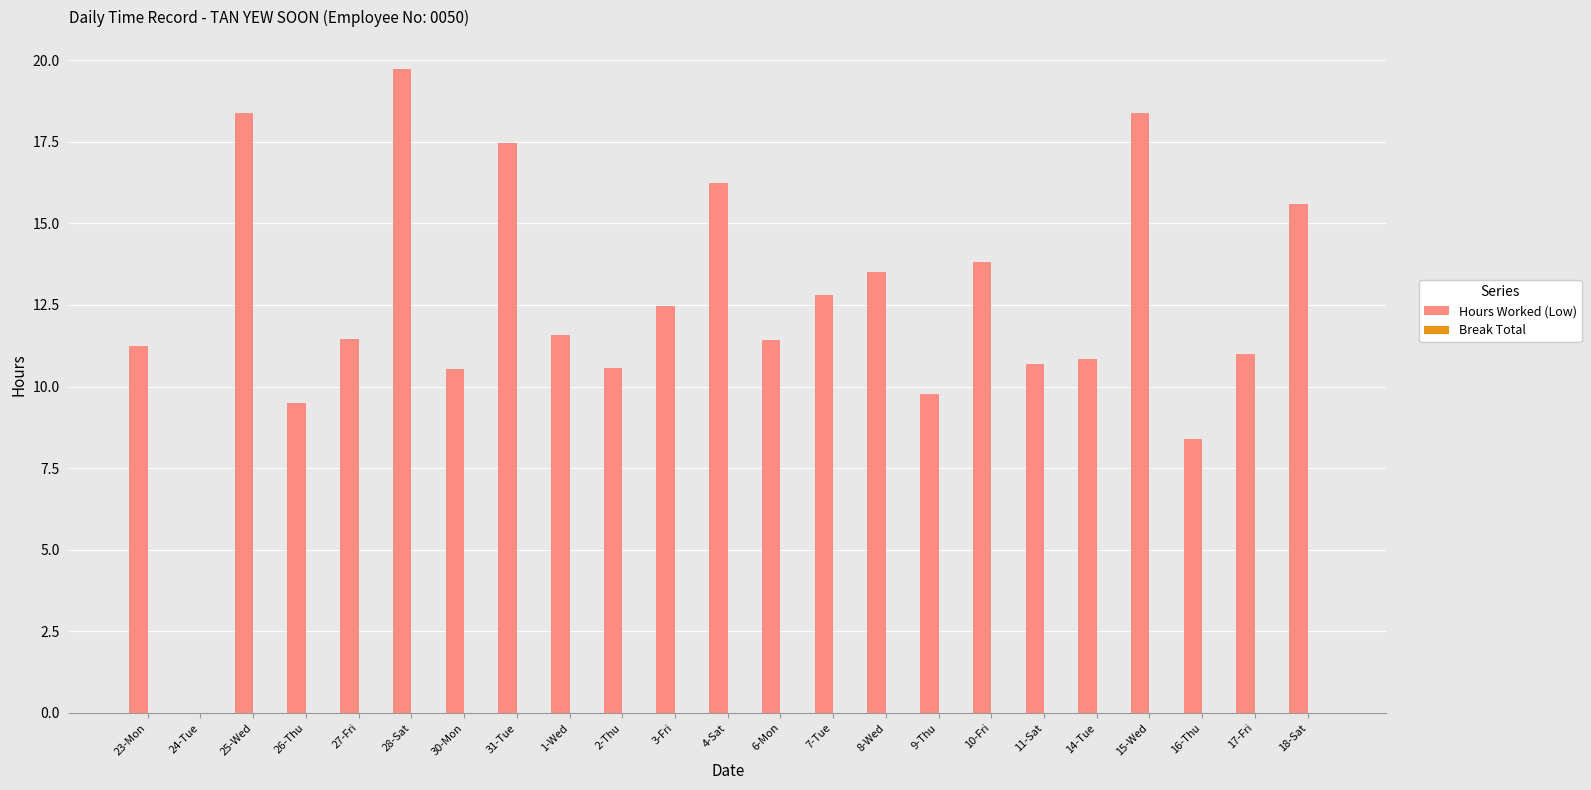

Which has a higher value, 11-Sat or 23-Mon?

23-Mon